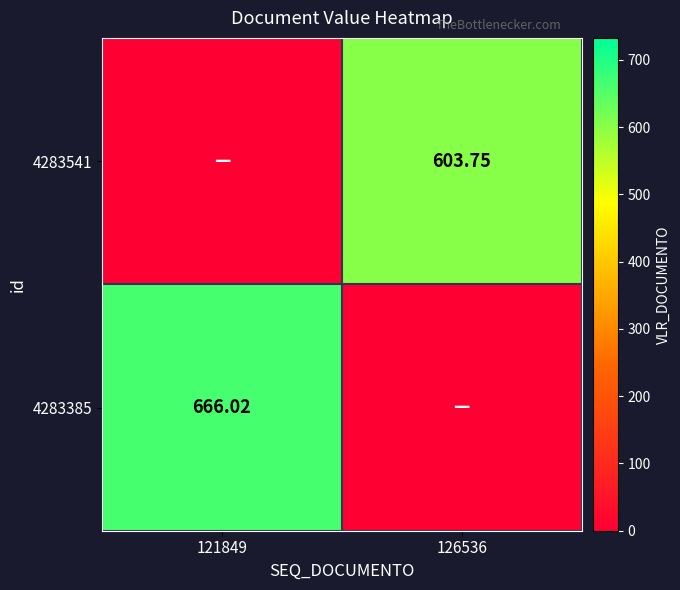

What is the total value across all series at 126536?

603.8